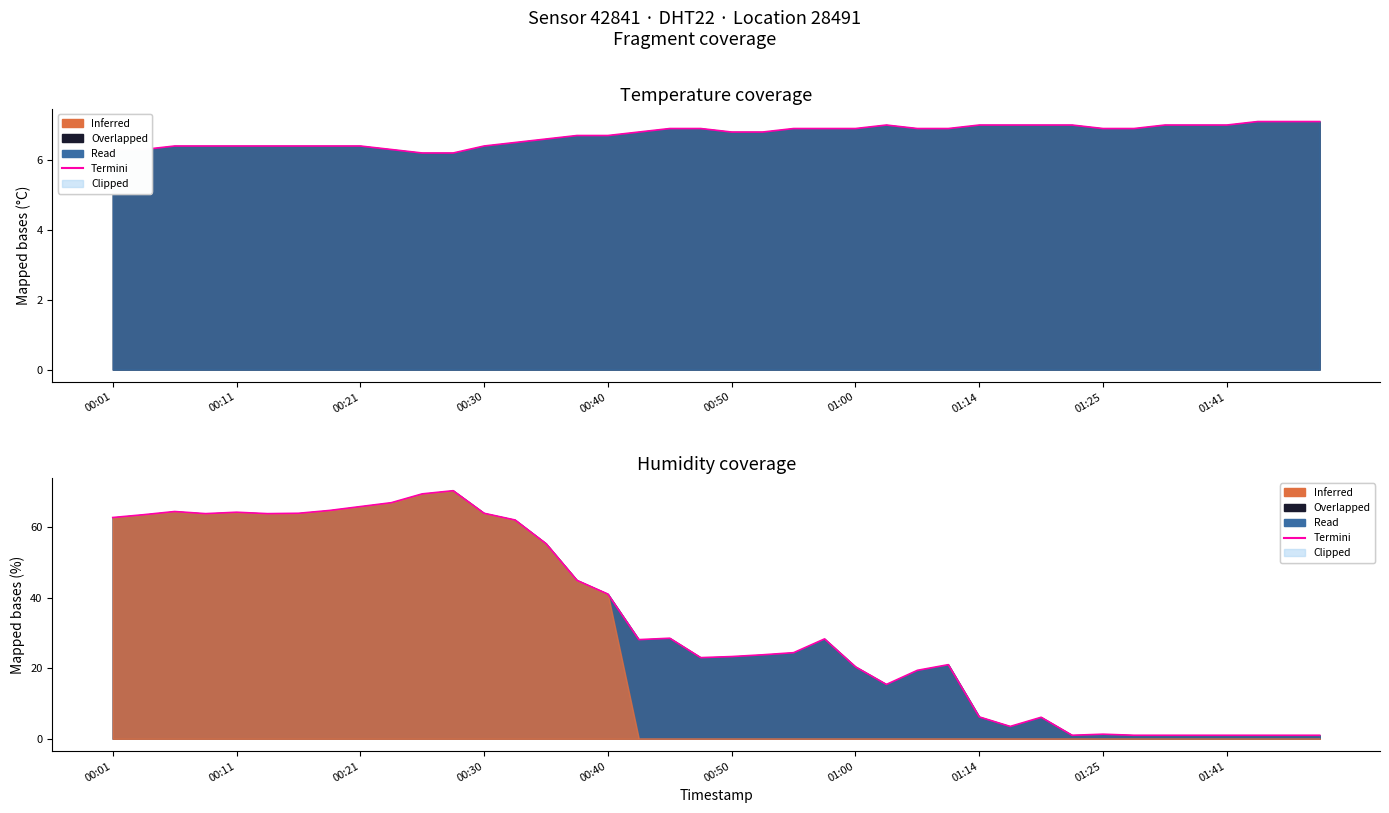

What position from the right is 00:21?

38